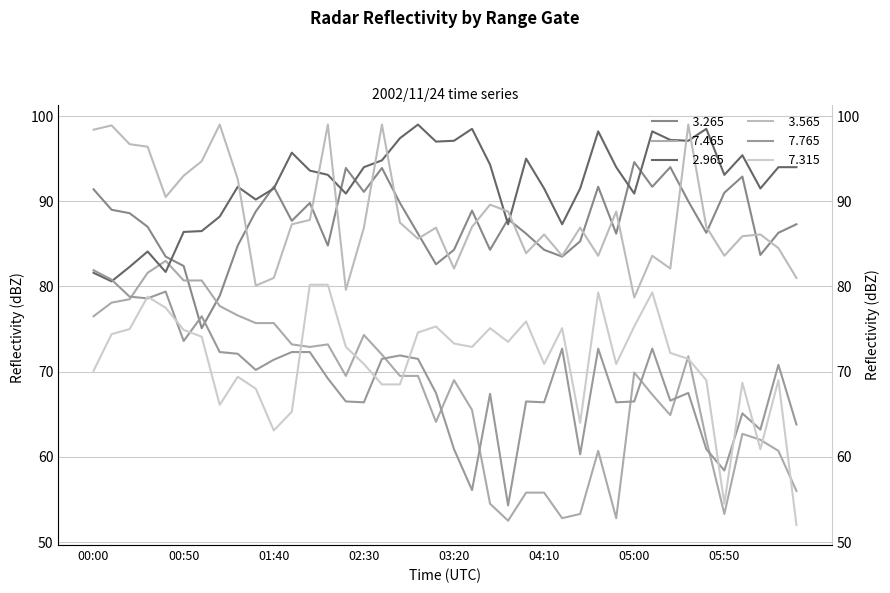

How many lines are shown in the chart?

6